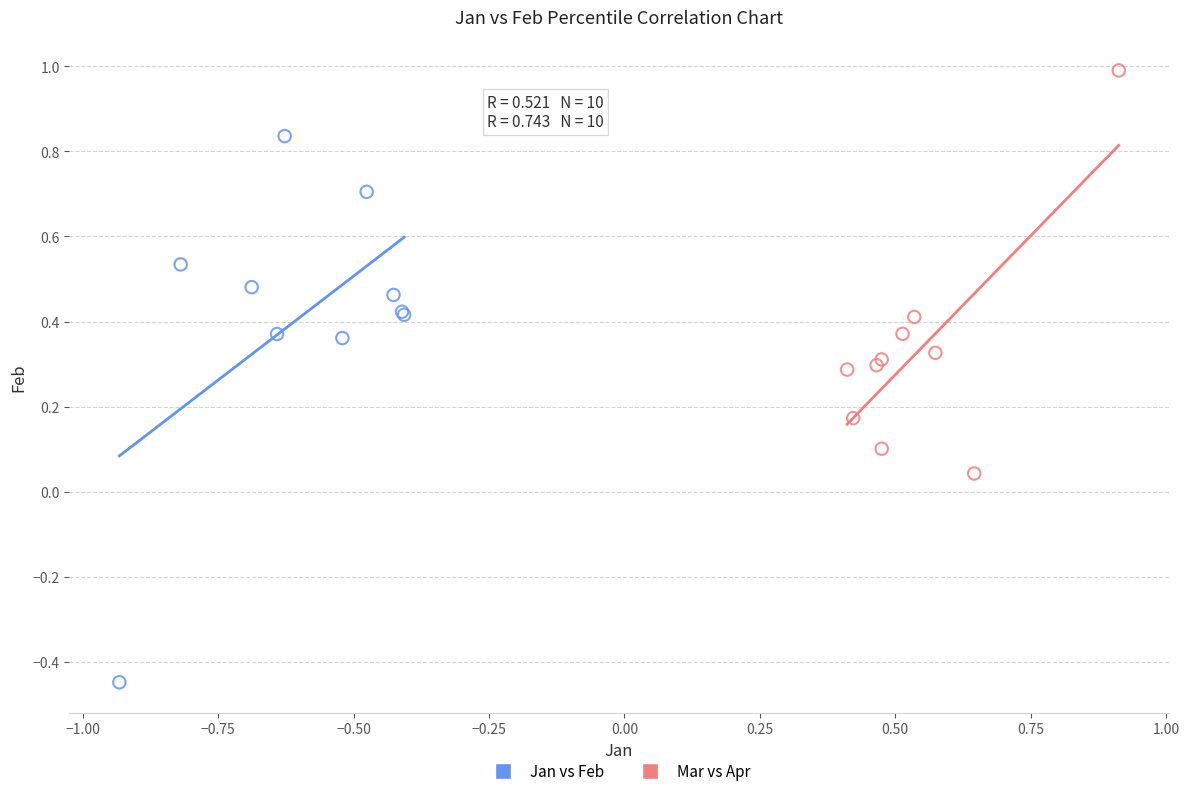

What are all the series names shown in the legend?

Jan vs Feb, Mar vs Apr